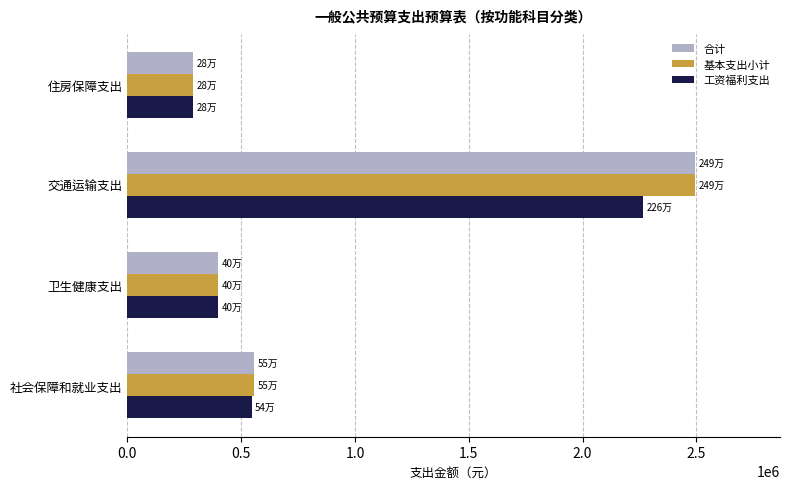

How many values in the 工资福利支出 series exceed 545402?

2